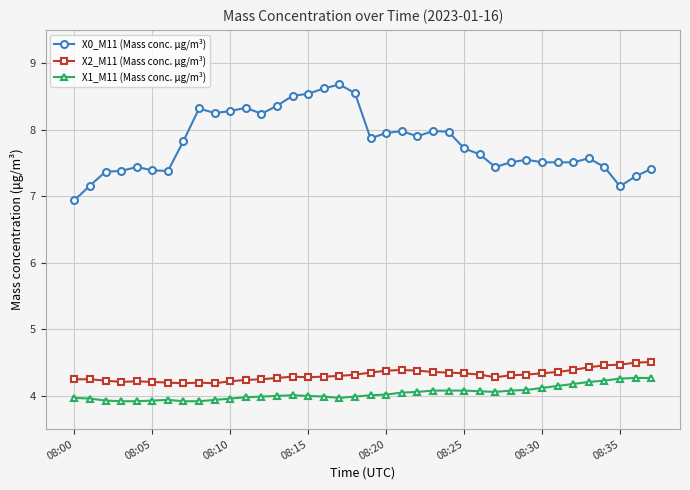

What is the difference between the maximum and minimum values in the X0_M11 (Mass conc. μg/m³) series?

1.7